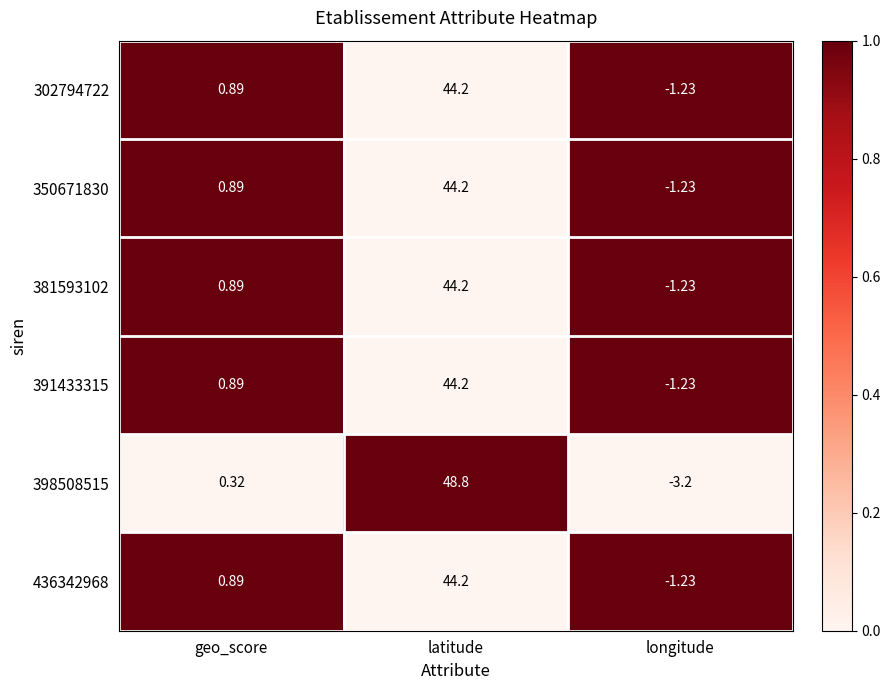

Rank the categories by 302794722 value from lowest to highest.

longitude, geo_score, latitude